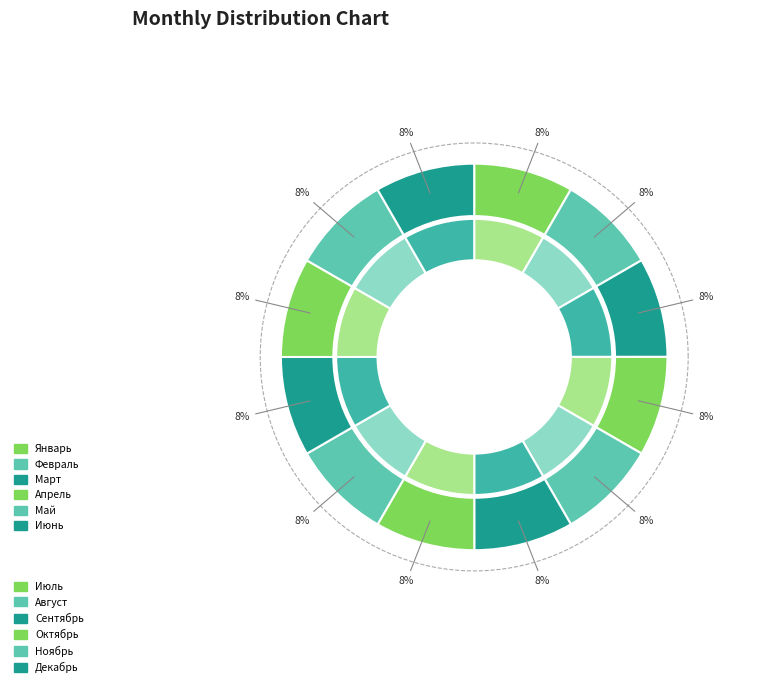

What percentage is NOT represented by Июль?

91.7%